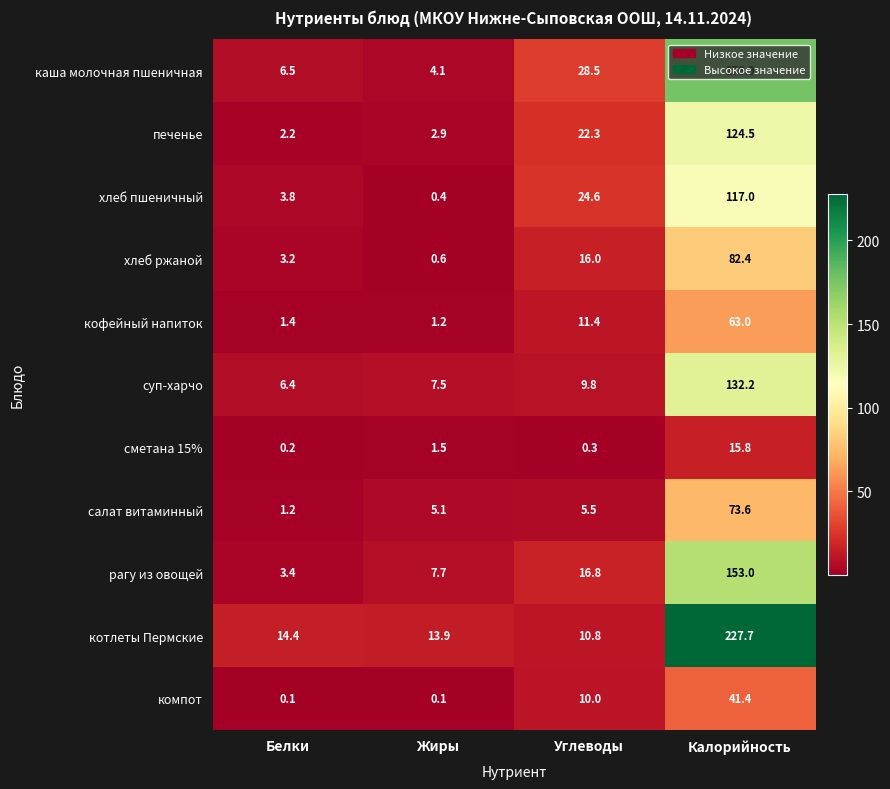

What is the sum of the хлеб ржаной values at Жиры and Калорийность?

83.0